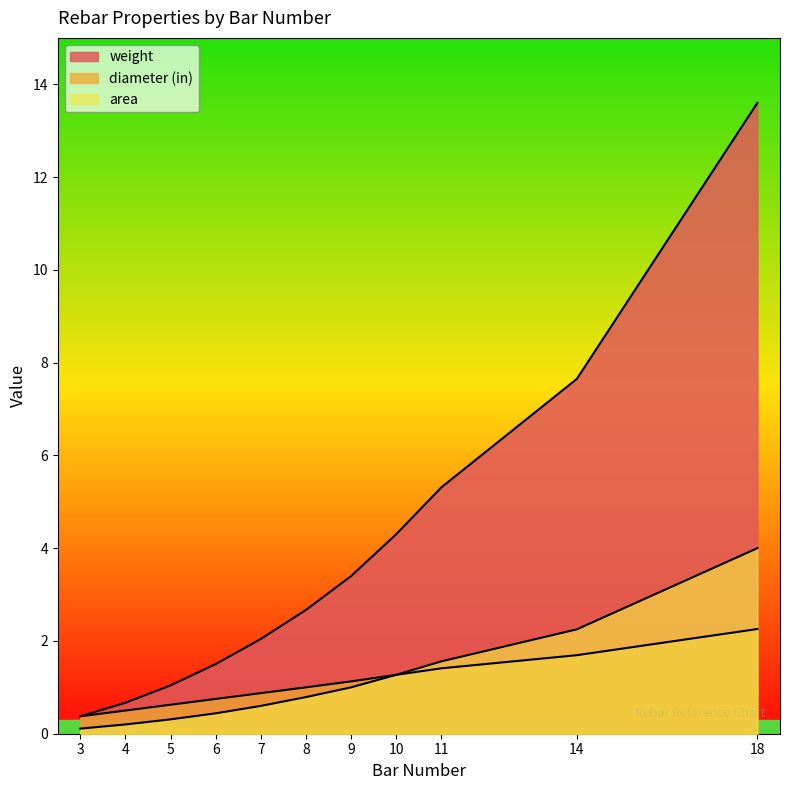

Which category has the lowest value in the weight series?

3